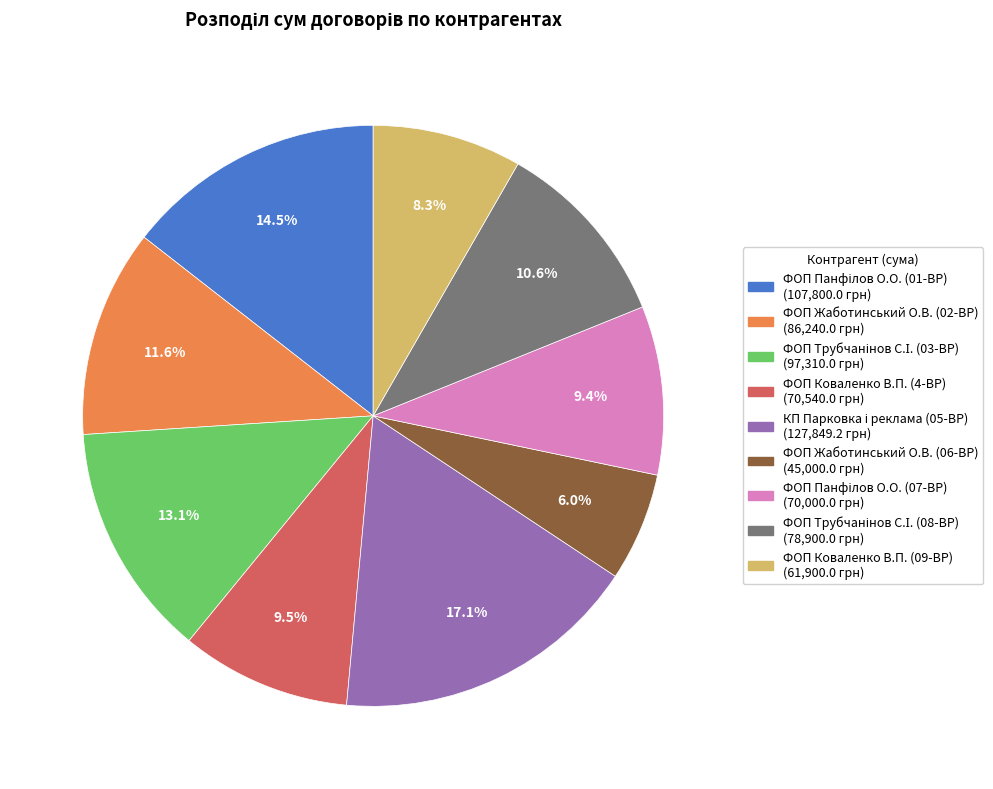

To the nearest percent, what is the difference between the largest and smallest slice percentages?

11%